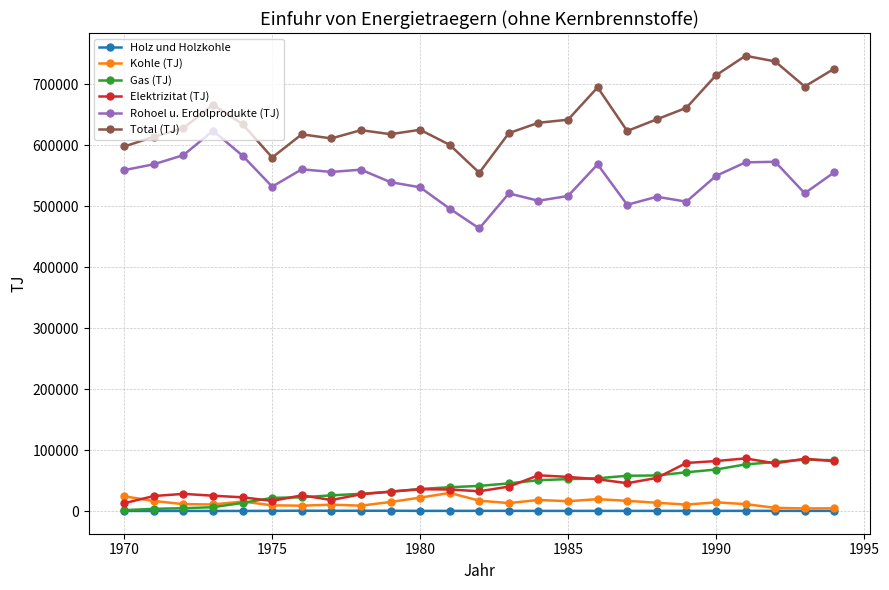

What is the lowest value of the Rohoel u. Erdolprodukte (TJ) series?

463650